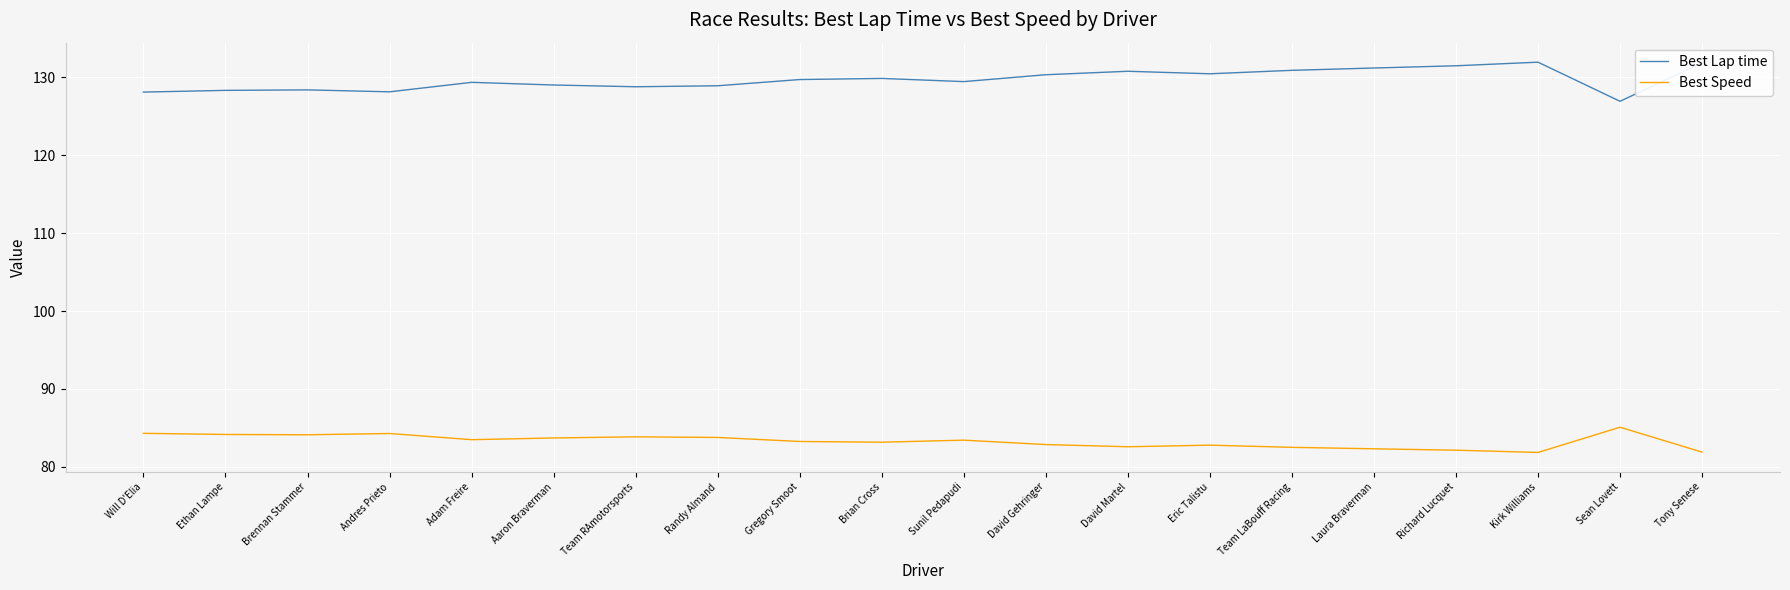

Count the number of data series in this chart.

2